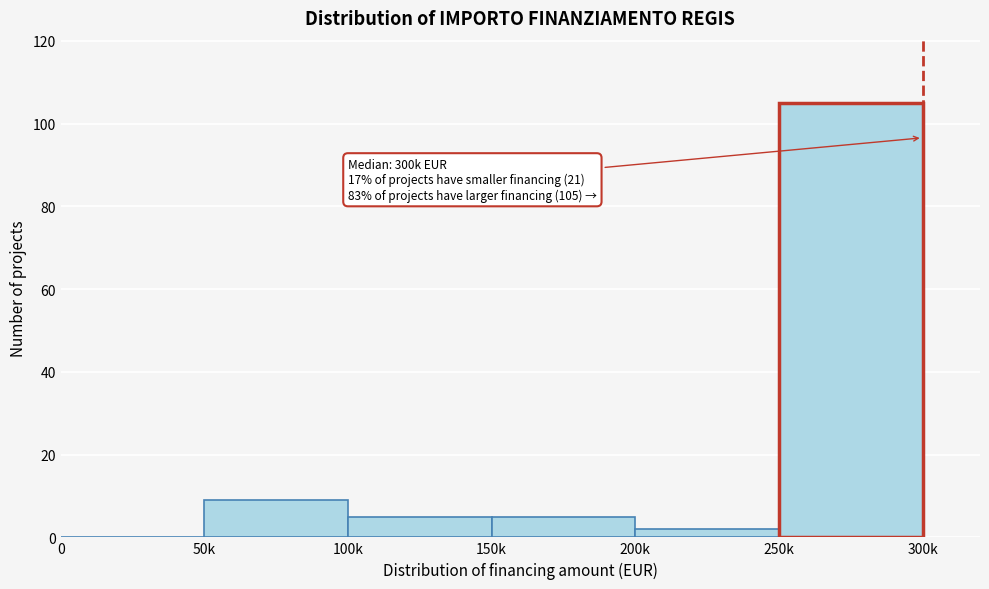

Reading right to left, transcribe all the data shown in this chart.

300k=105	200k=2	150k=5	100k=5	50k=9	0=0